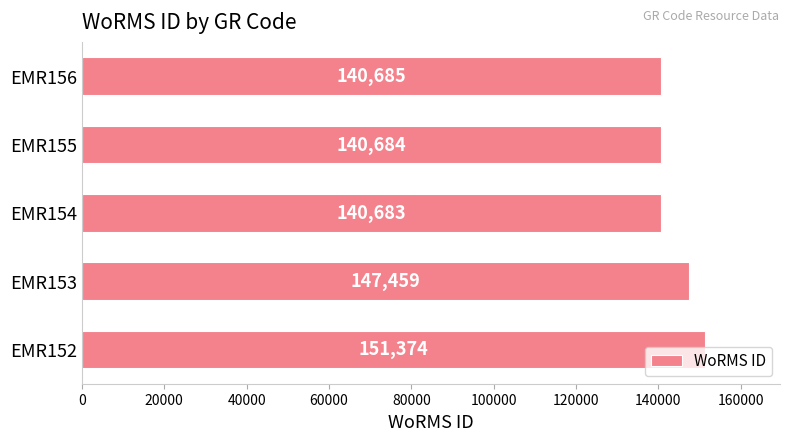

Are the bars horizontal?

Yes